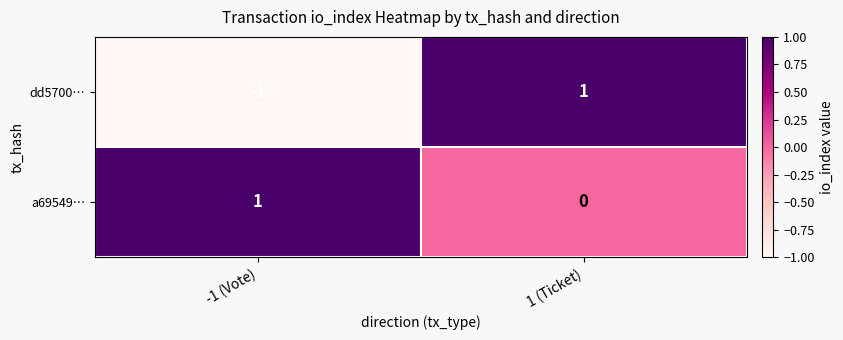

Count the number of categories in the chart.

2